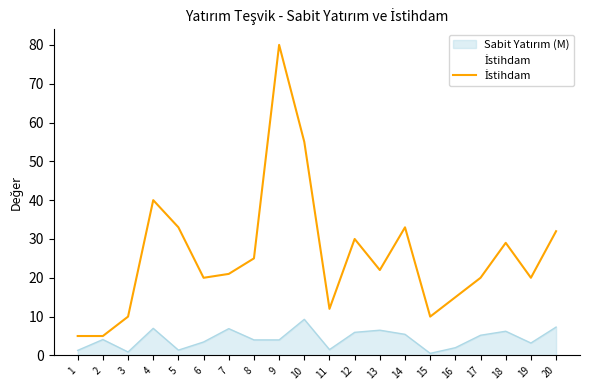

Read the value at 7.

21